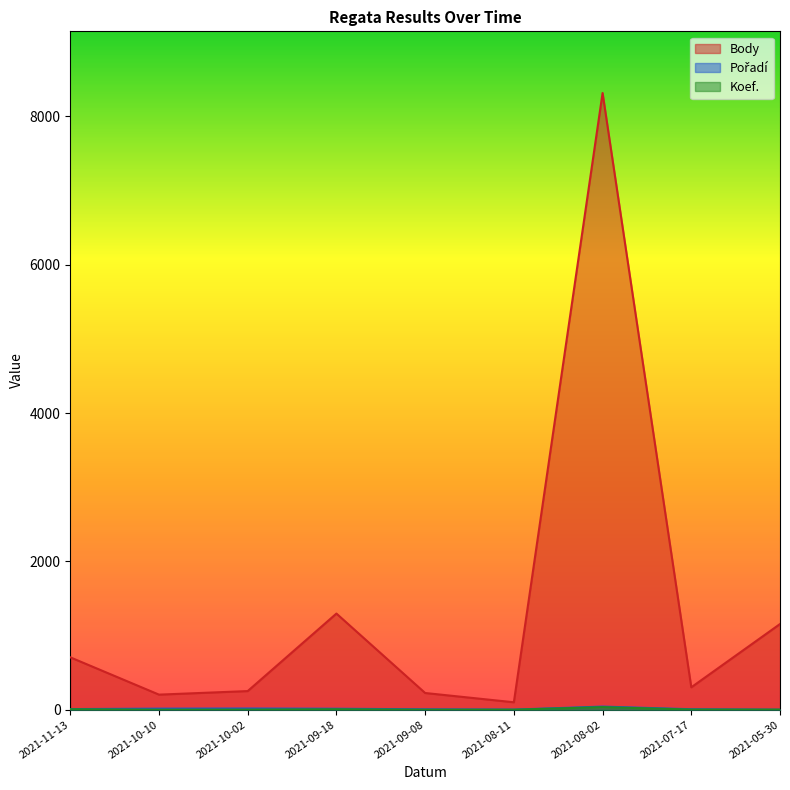

In Pořadí, how many points are lower than both neighbors (excluding endpoints)?

1